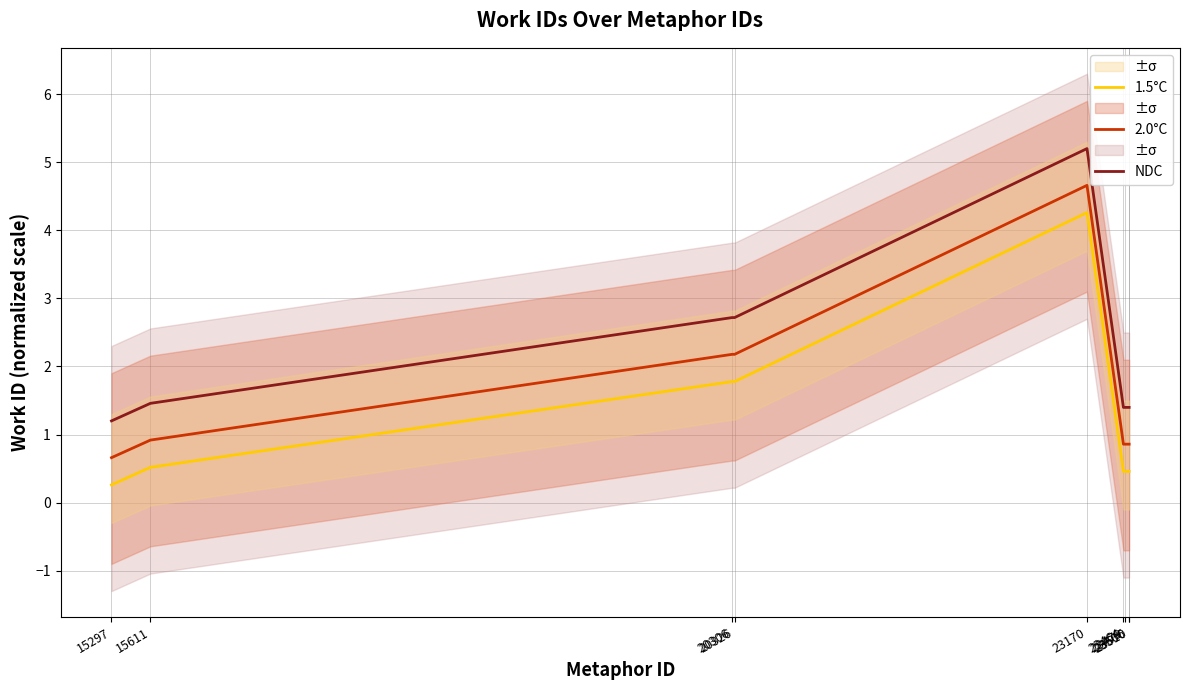

Which series changed the most between 20306 and 23506?

2.0°C